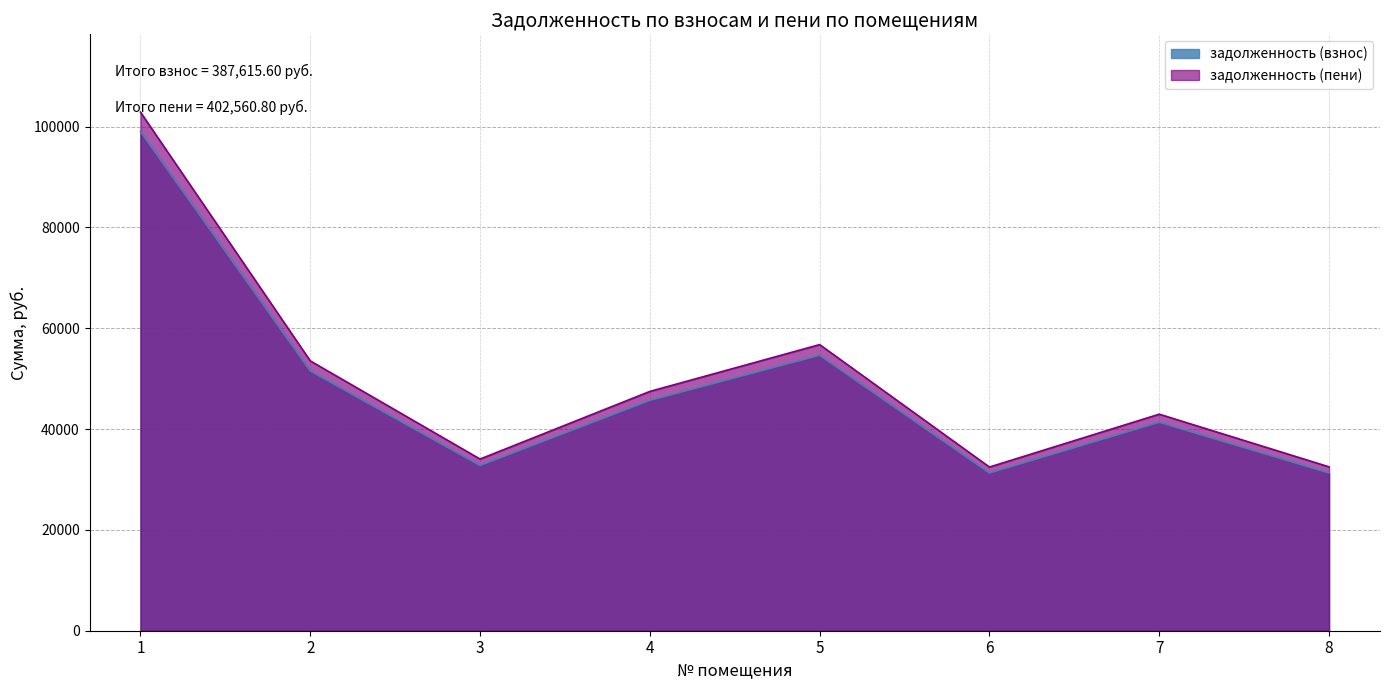

How many data points does each series have?

8